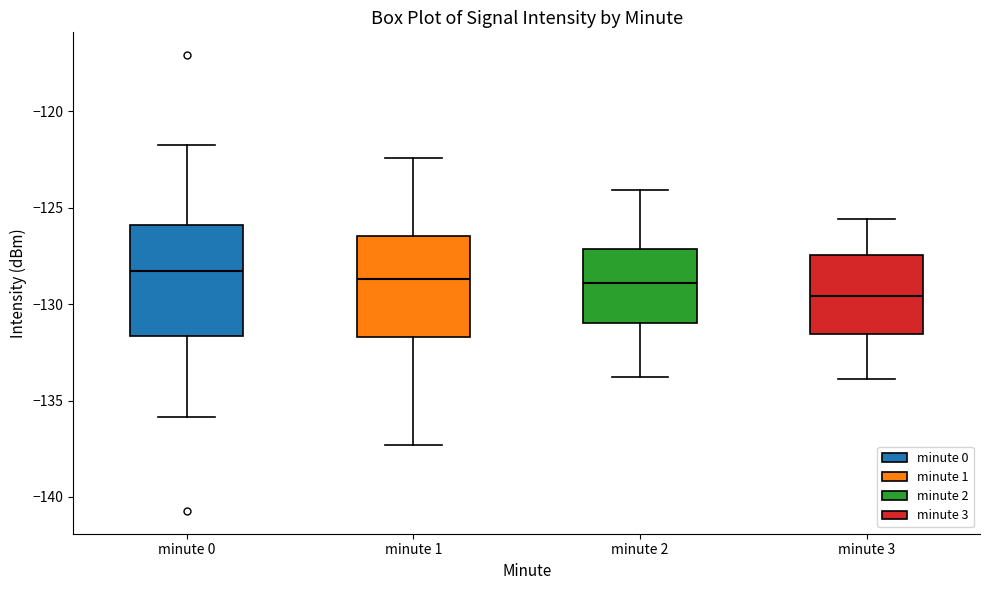

Where does the lower whisker of the box for minute 2 end on the y-axis? The values are not printed on the chart, so give them approximately, as read against the axis.

-134.0